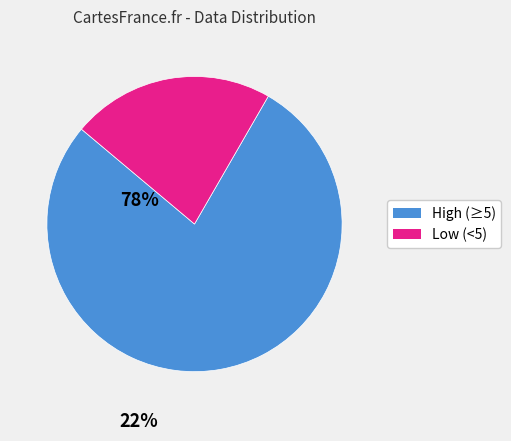

Is there a majority slice in this chart?

Yes